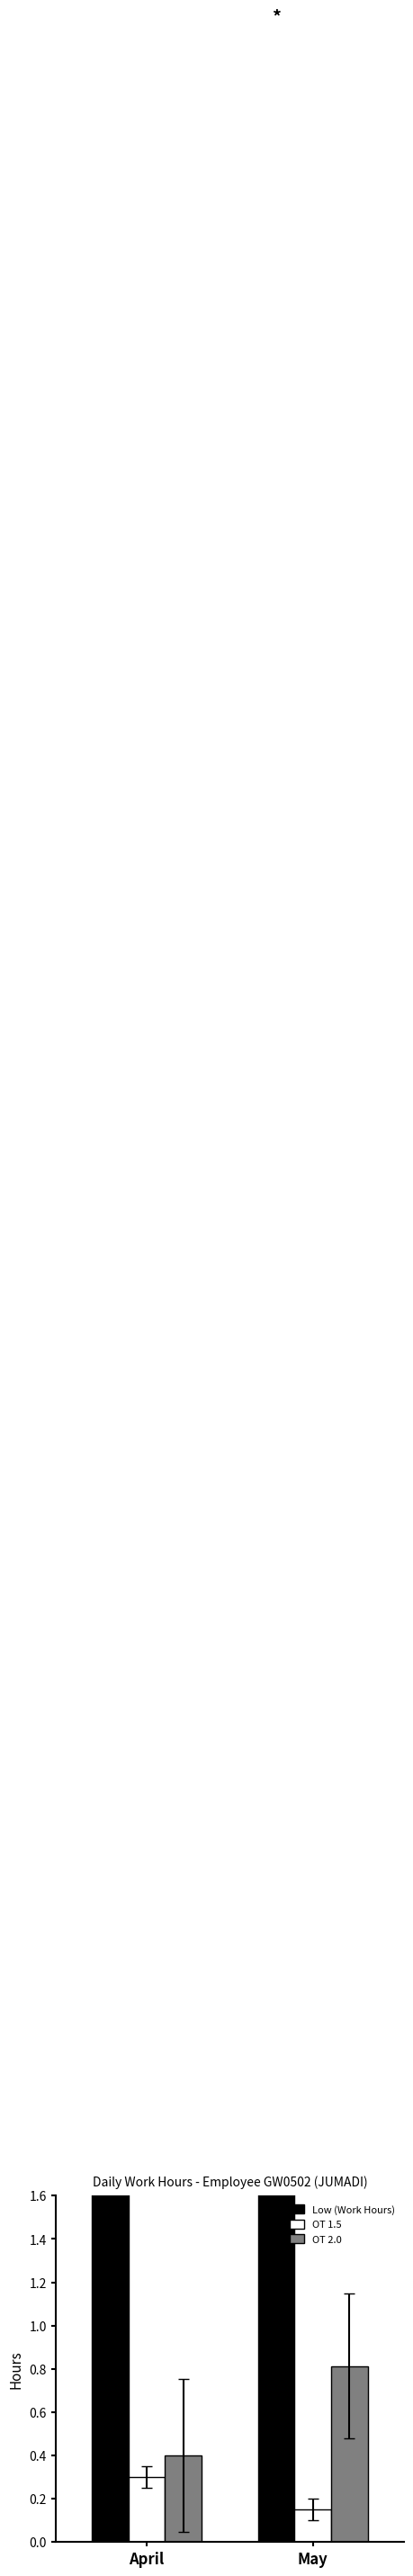

What is the difference between the Low (Work Hours) values at May and April?

0.1